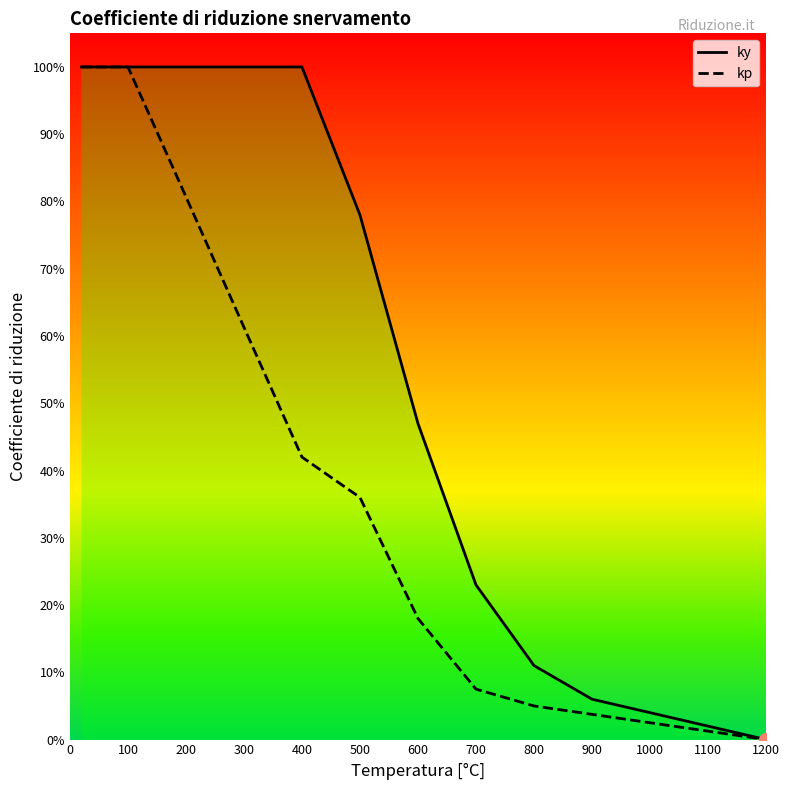

What are all the series names shown in the legend?

ky, kp